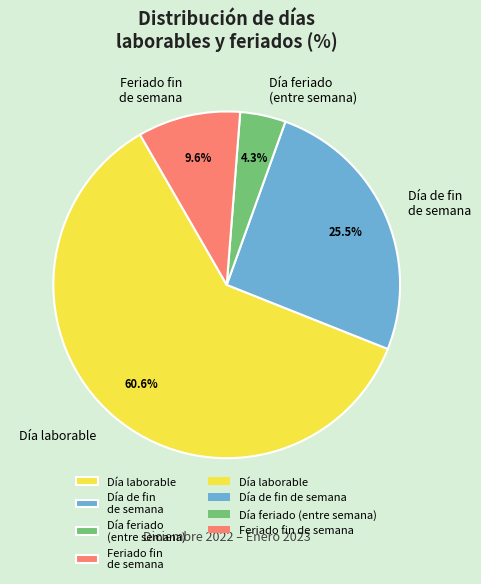

Which category has the biggest portion of the pie?

Día laborable